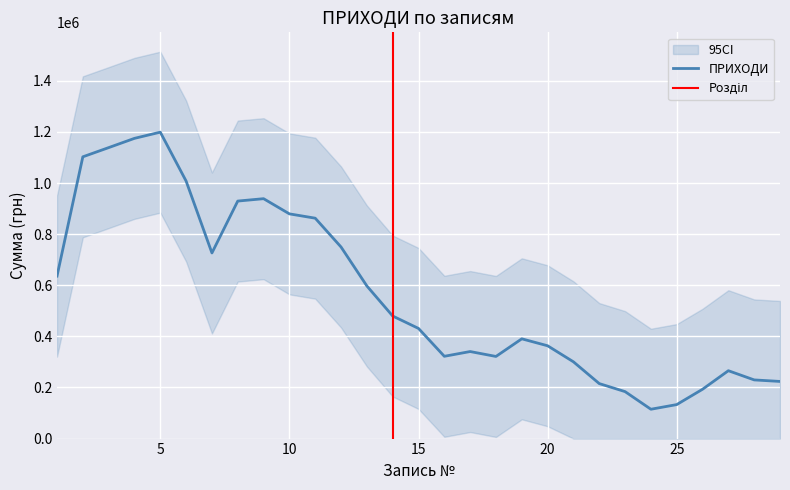

What is the minimum value for ПРИХОДИ?

114800.0